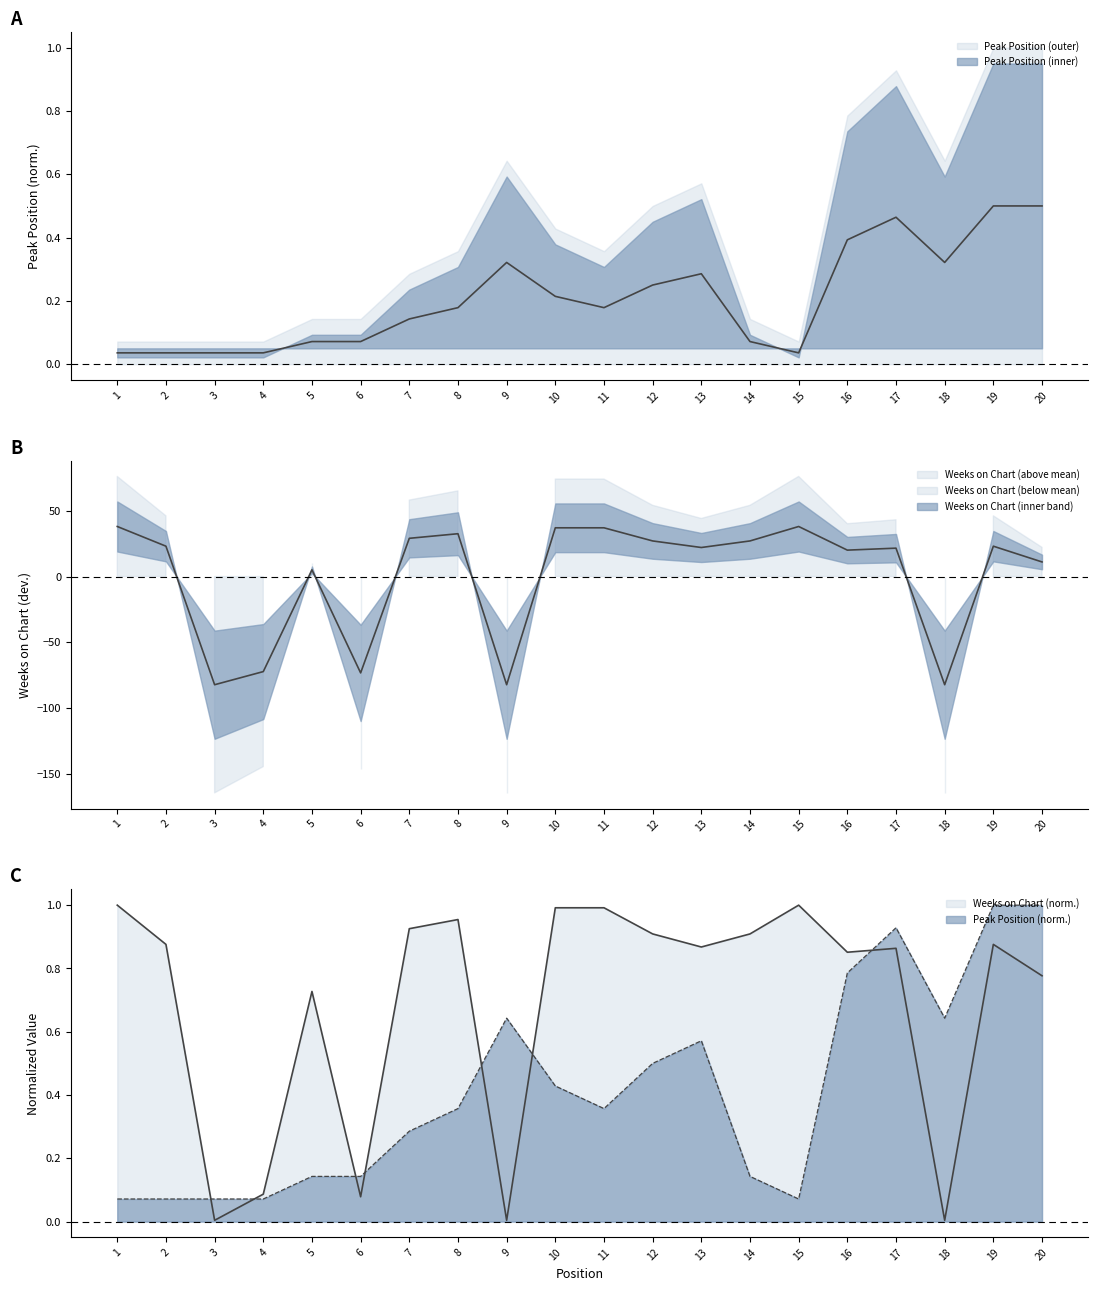

What is the total value across all series at 13?

22.4